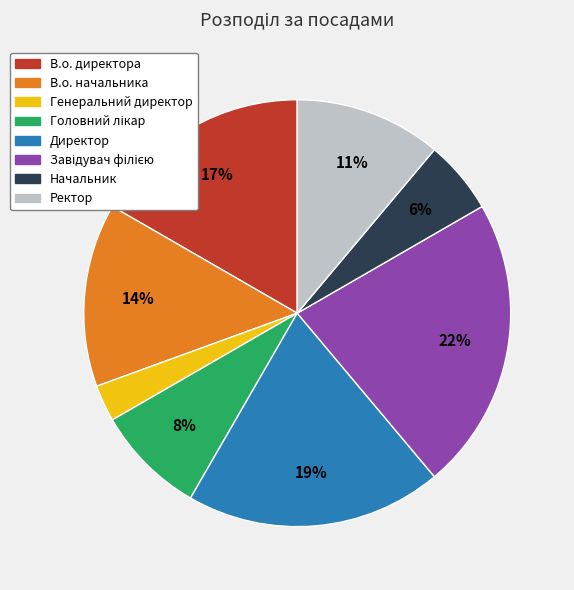

To the nearest percent, what portion does В.о. начальника represent?

14%